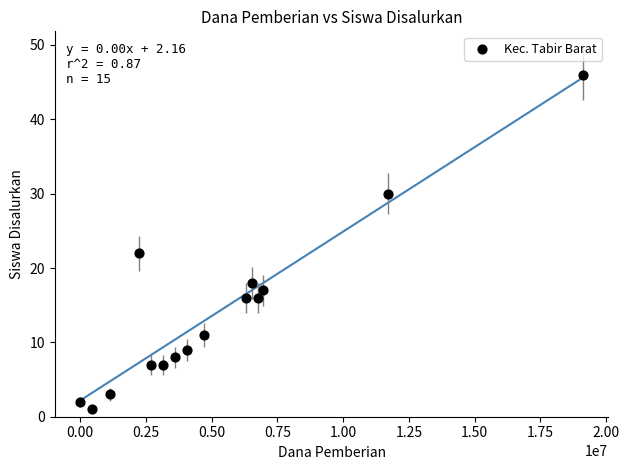

What is the range of Y values (max minus min)?

45